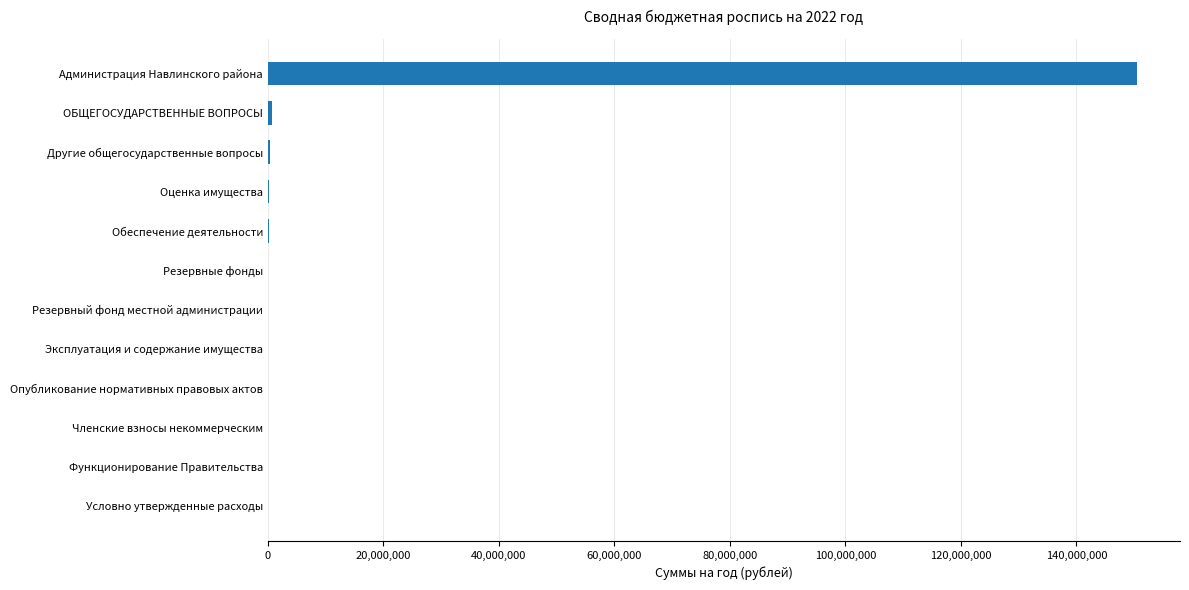

Between Условно утвержденные расходы and Администрация Навлинского района, which is larger?

Администрация Навлинского района